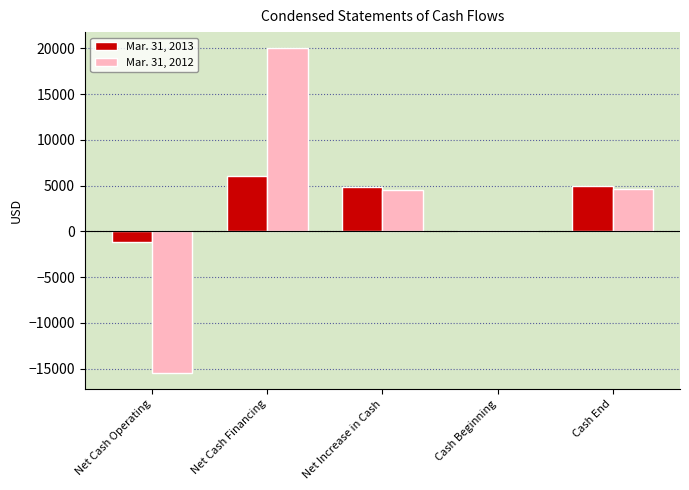

The Mar. 31, 2013 series shows 2525 at Net Increase in Cash. True or false?

False